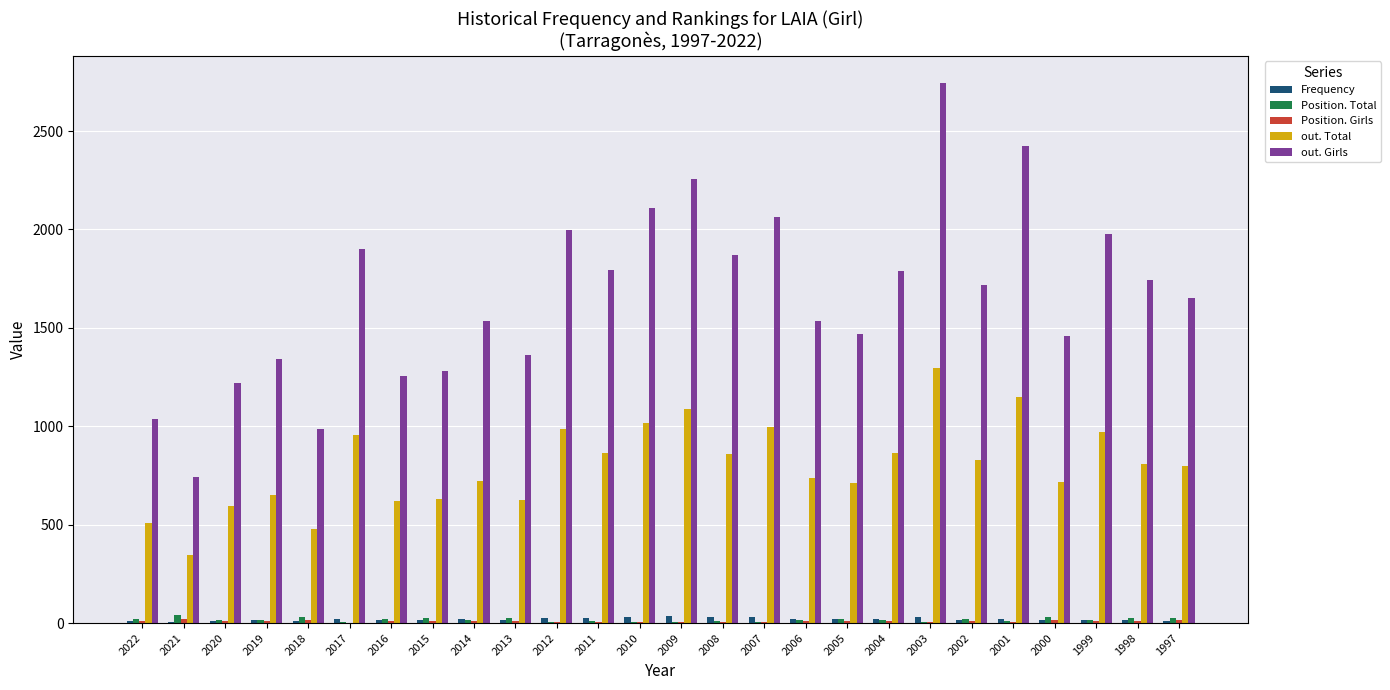

What is the sum of all Frequency values?

510